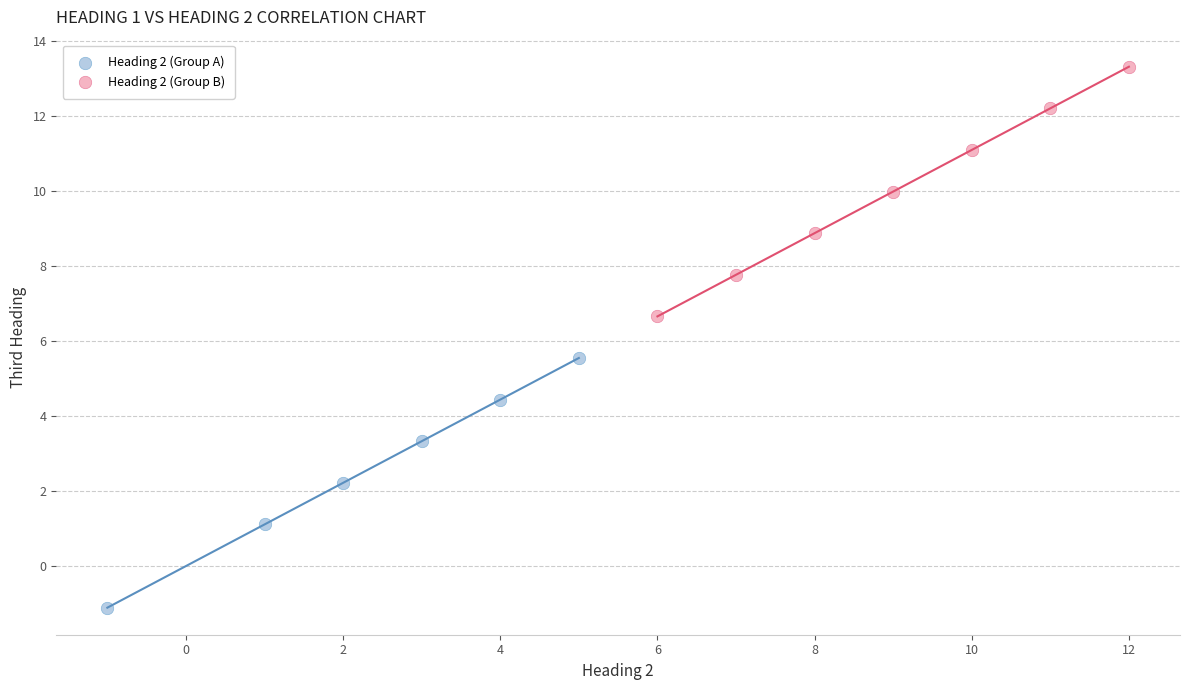

What are all the series names shown in the legend?

Heading 2 (Group A), Heading 2 (Group B)